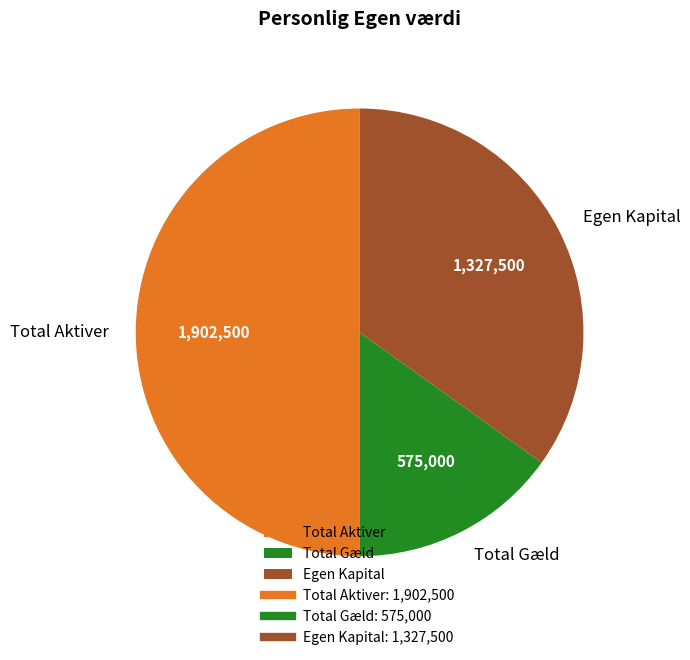

Combined, do Total Gæld and Total Aktiver account for over 50%?

Yes